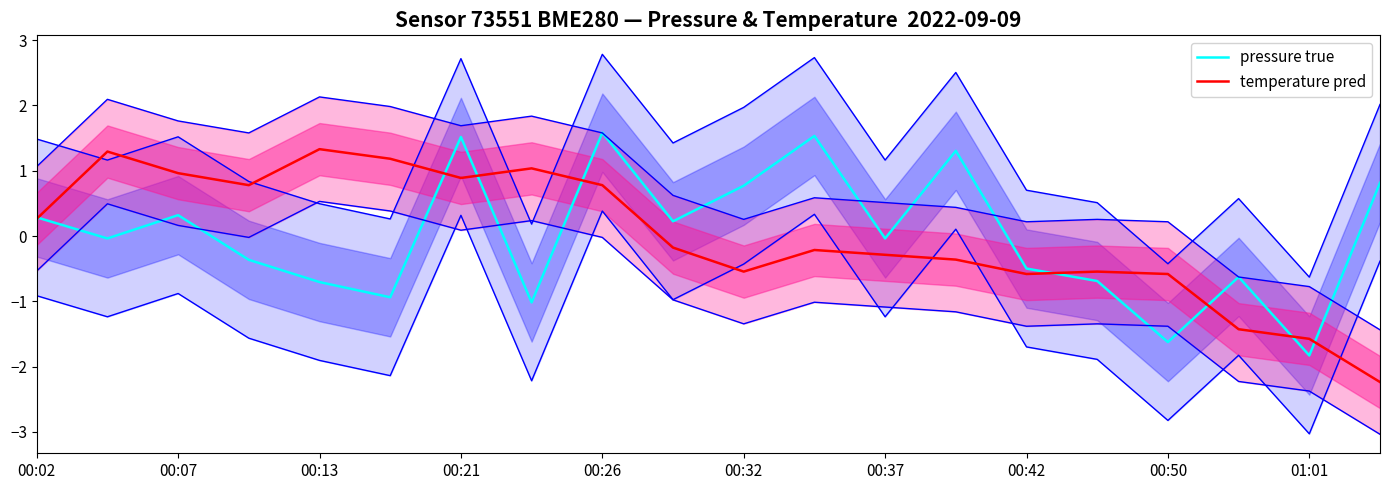

List the series in order of their peak value, lowest first.

temperature pred, pressure true